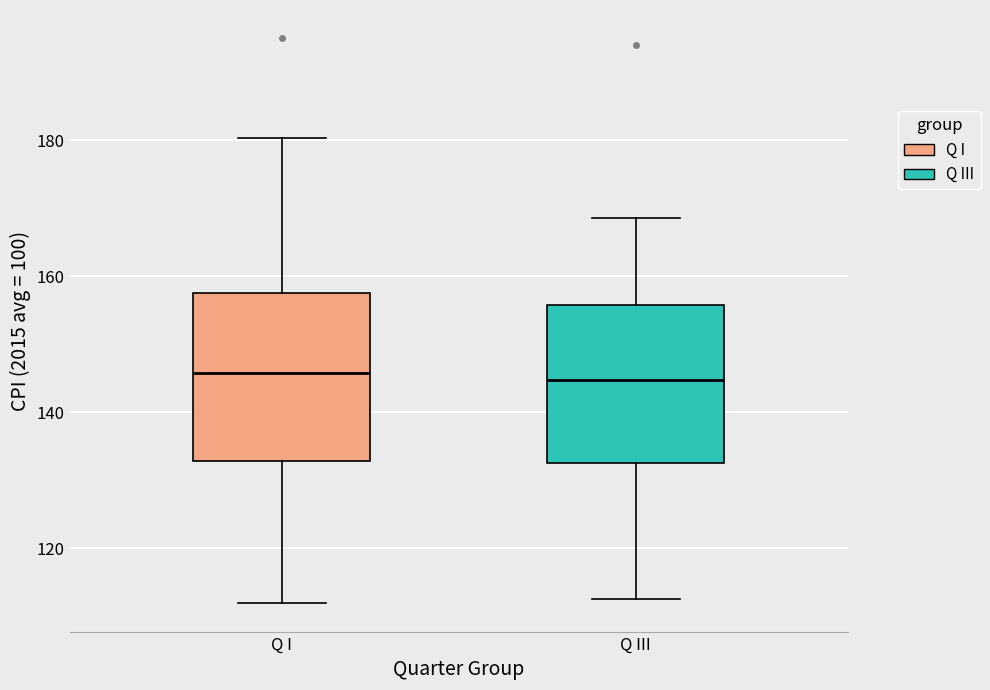

Where does the lower whisker of the box for Q I end on the y-axis? The values are not printed on the chart, so give them approximately, as read against the axis.

112